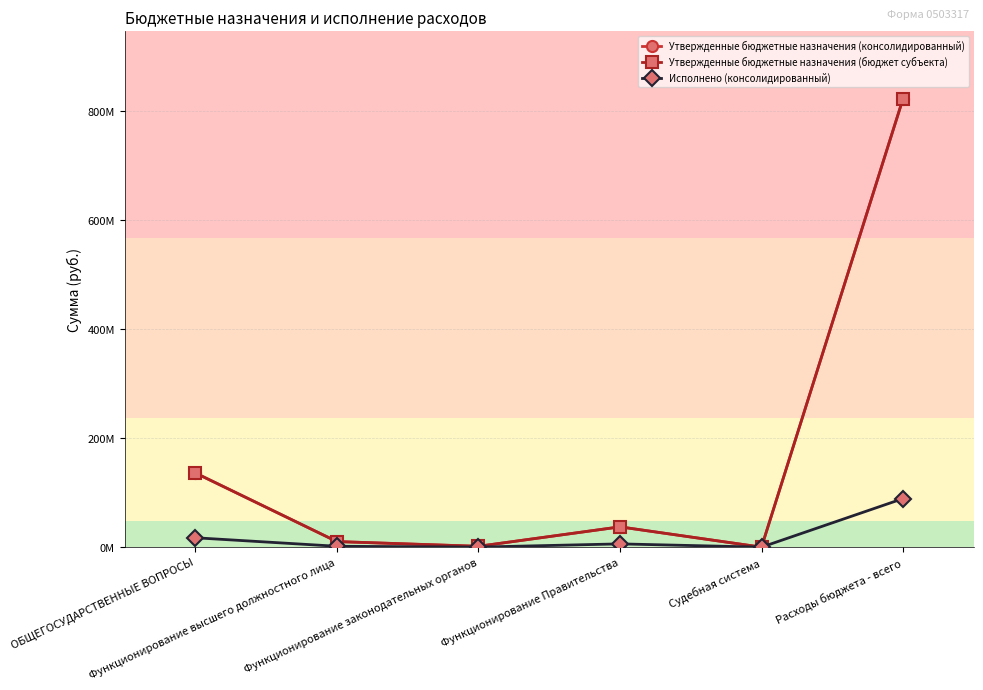

The Утвержденные бюджетные назначения (бюджет субъекта) series shows 1120872537.8 at Расходы бюджета - всего. True or false?

False